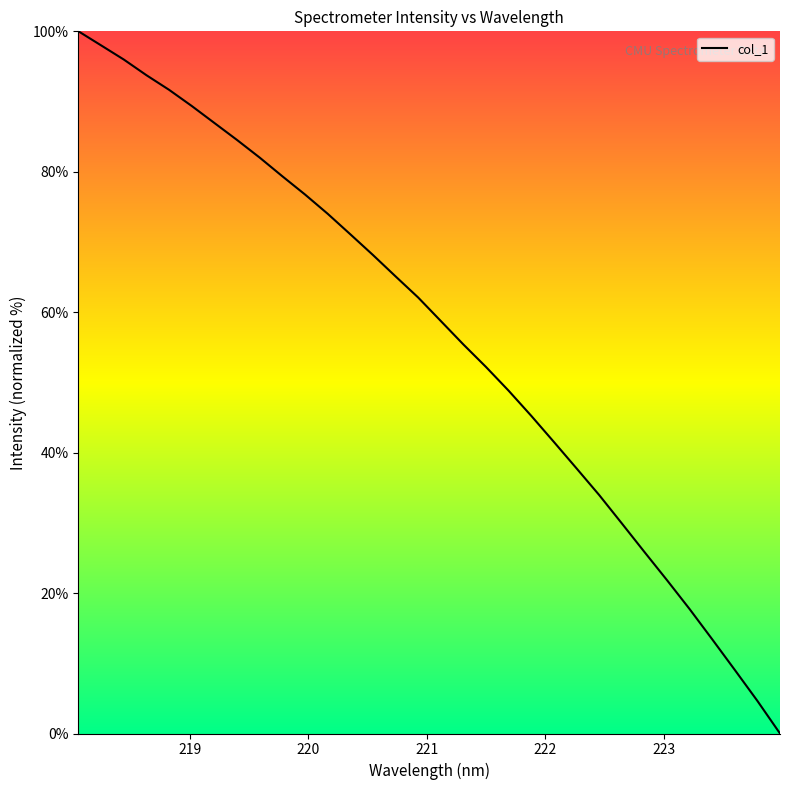

What is the difference between the maximum and minimum values?

100.0